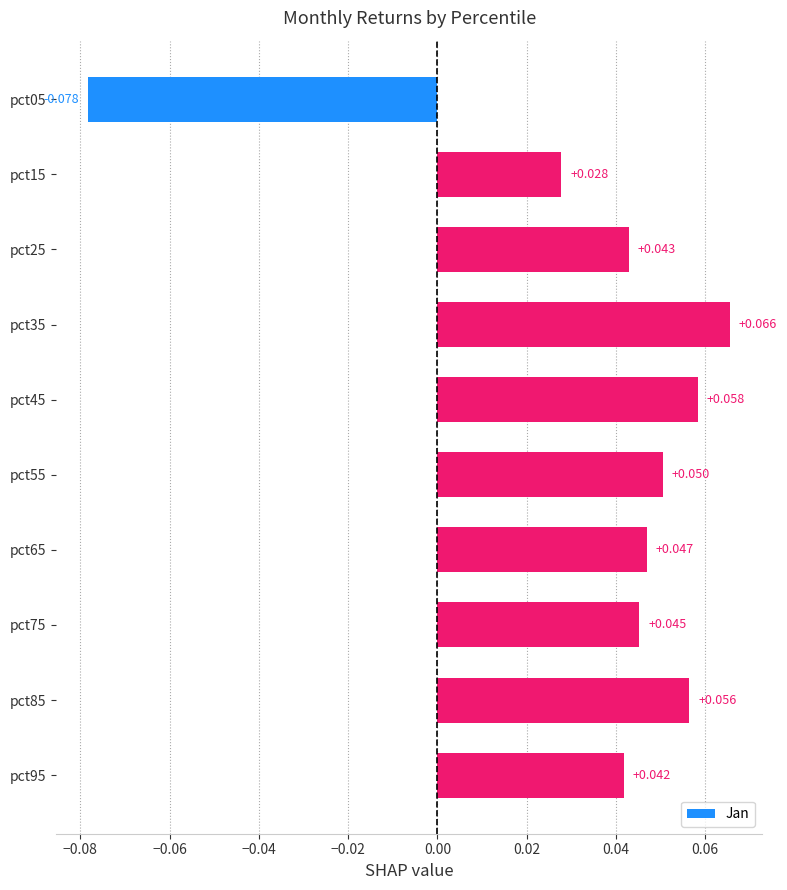

How many bars are there in total?

10